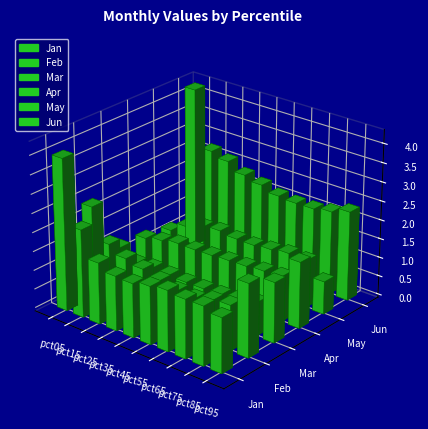

Rank the series at pct25 from lowest to highest value.

Mar, Apr, May, Feb, Jan, Jun